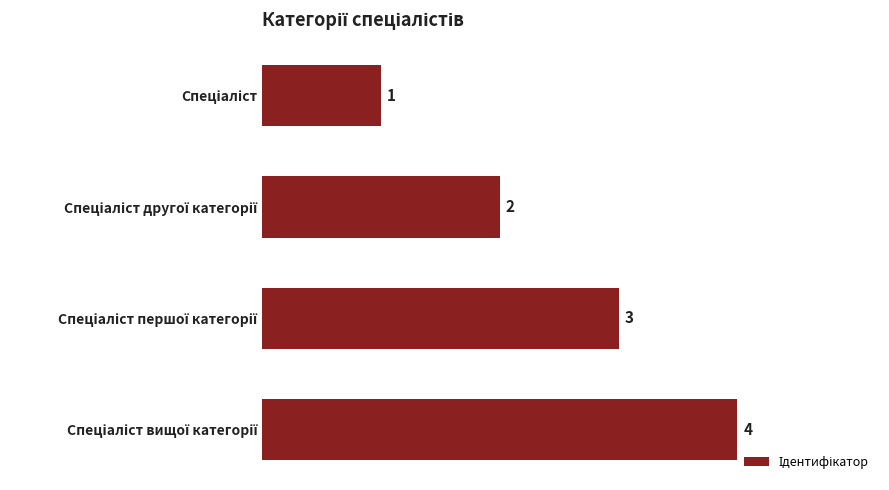

What is the maximum value shown in the chart?

4